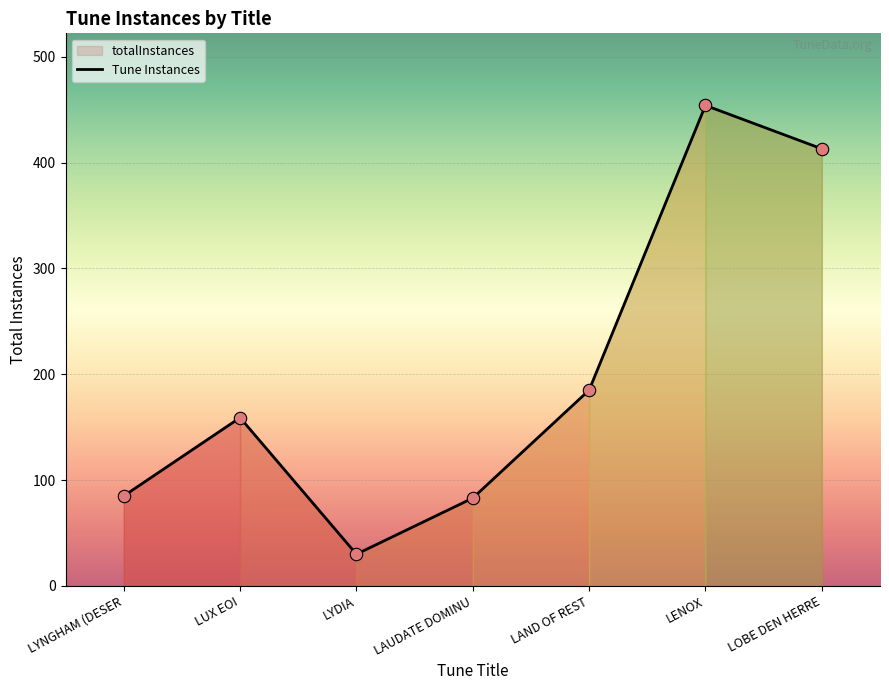

What is the change in value from LUX EOI to LOBE DEN HERRE?

+254